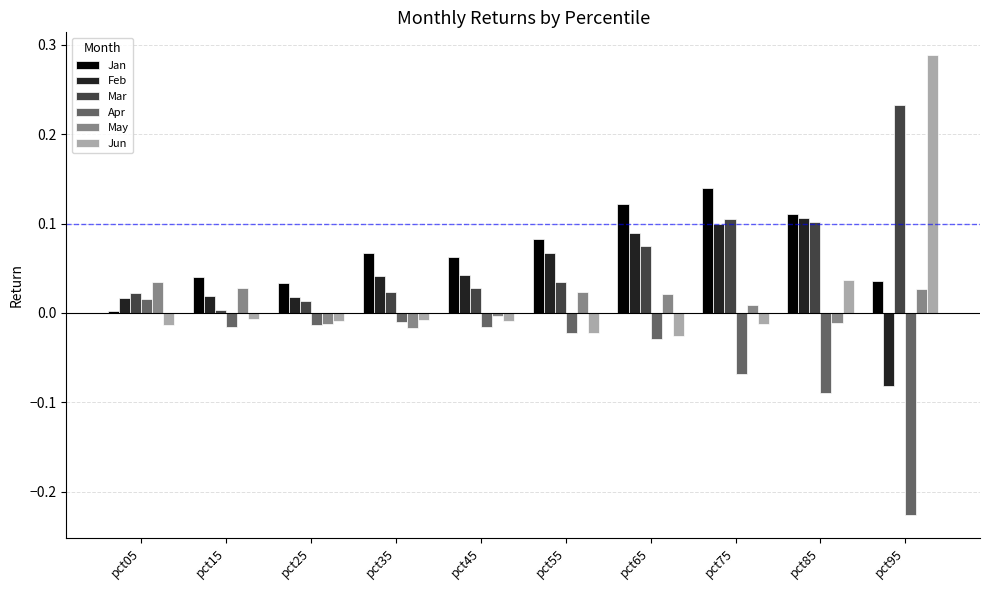

Which category has the lowest value in the Feb series?

pct95